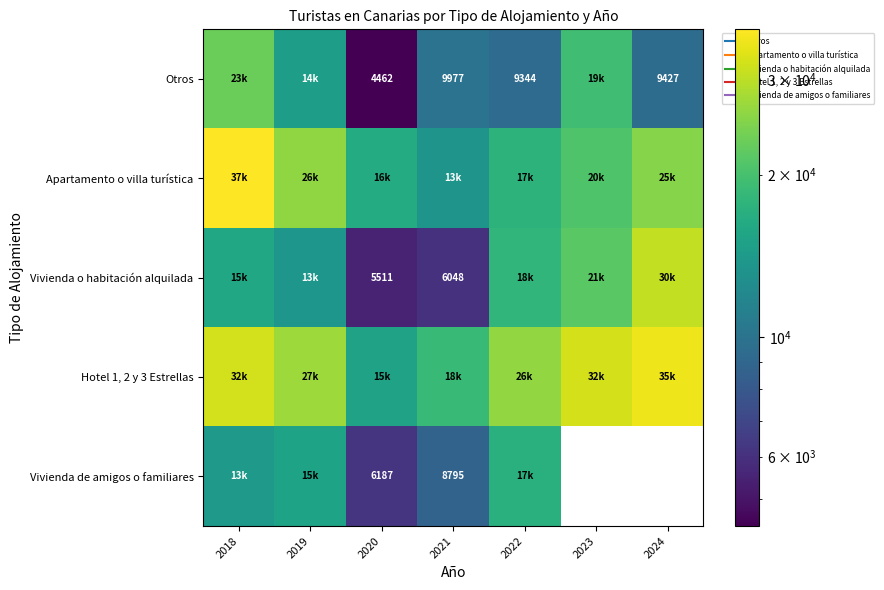

What is the sum of the Otros values at 2021 and 2019?

24622.0